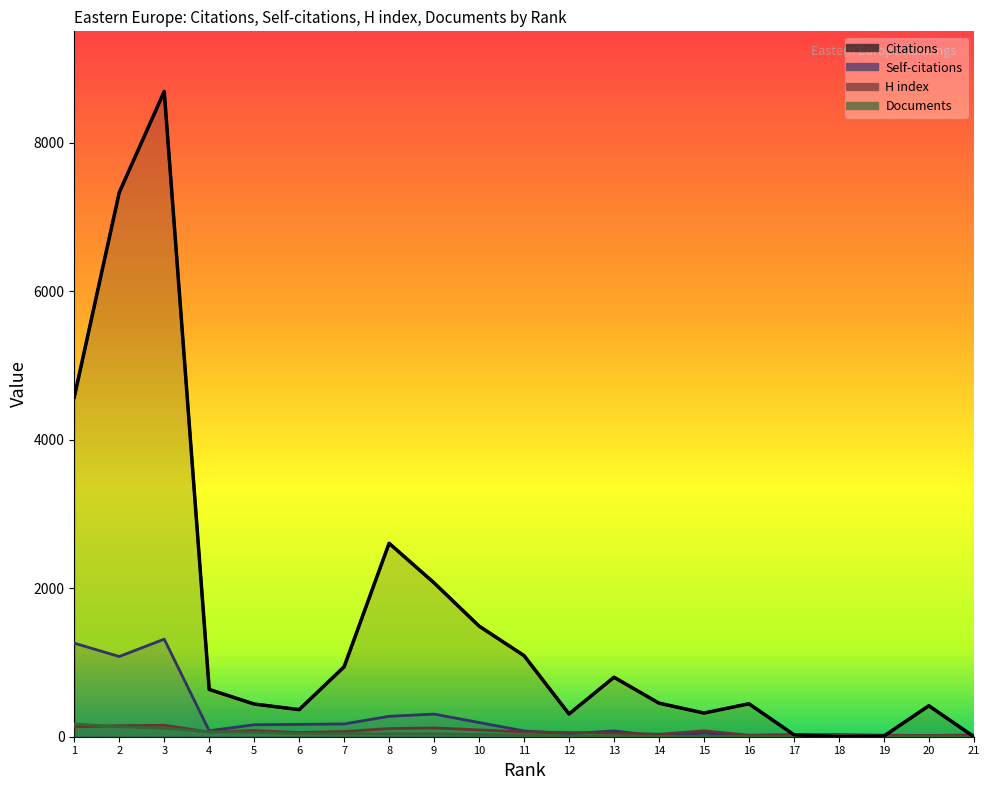

How many lines are shown in the chart?

4